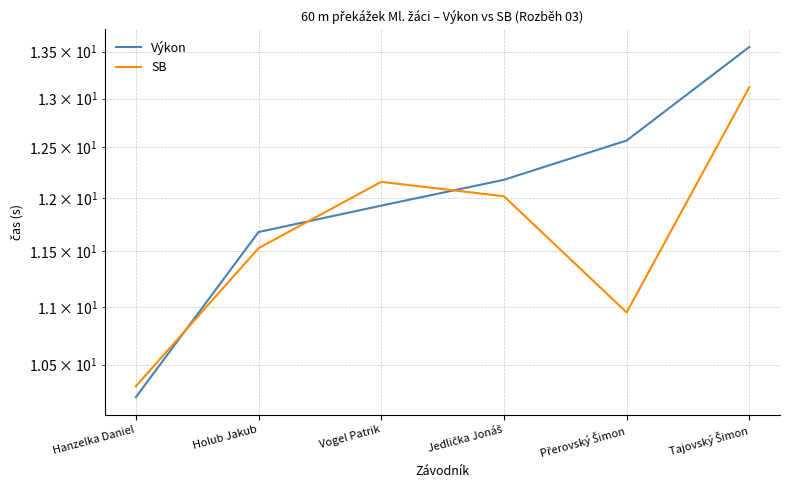

Reading left to right, list all the values displayed in this chart.

Výkon: 10.2	11.7	11.9	12.2	12.6	13.6
SB: 10.3	11.5	12.2	12.0	10.9	13.1